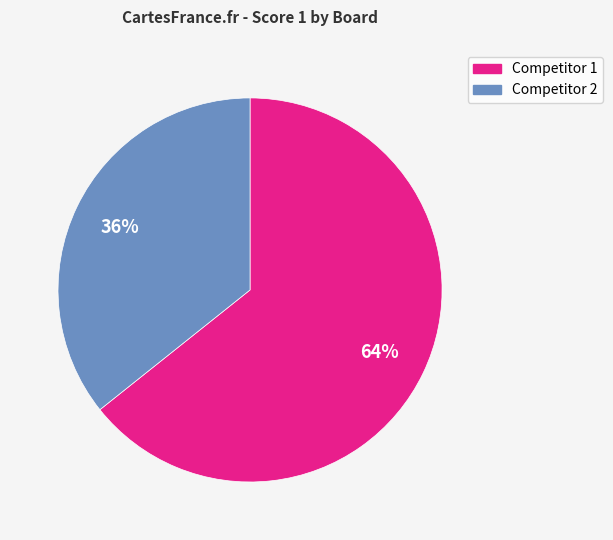

Does any single category account for the majority?

Yes